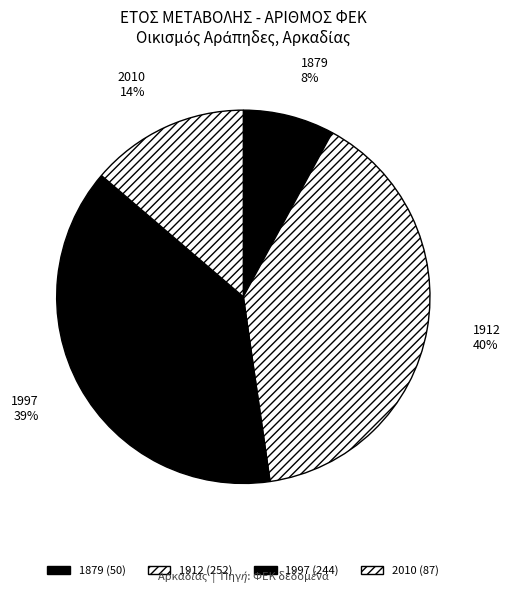

Which category has the biggest portion of the pie?

1912